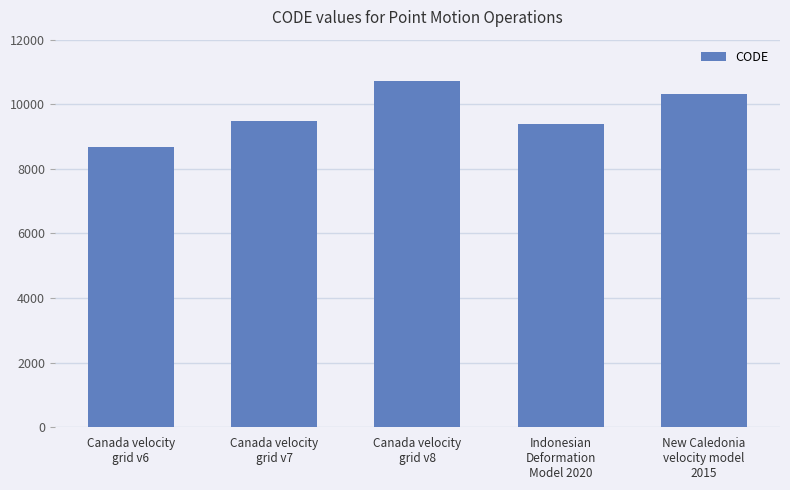

Reading left to right, transcribe all the data shown in this chart.

Canada velocity
grid v6=8676	Canada velocity
grid v7=9483	Canada velocity
grid v8=10707	Indonesian
Deformation
Model 2020=9375	New Caledonia
velocity model
2015=10323